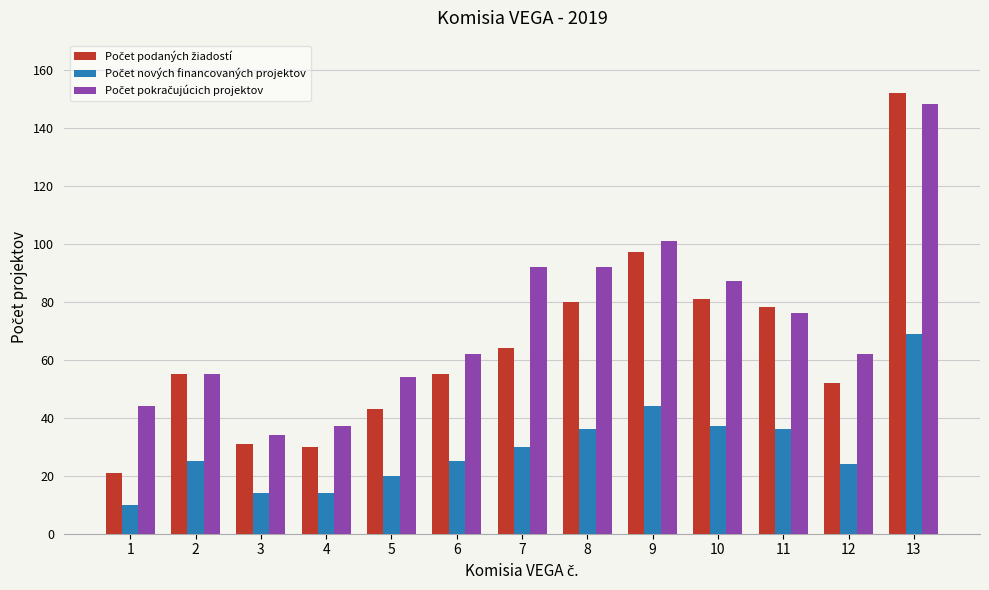

At which category is the sum across all series the highest?

13